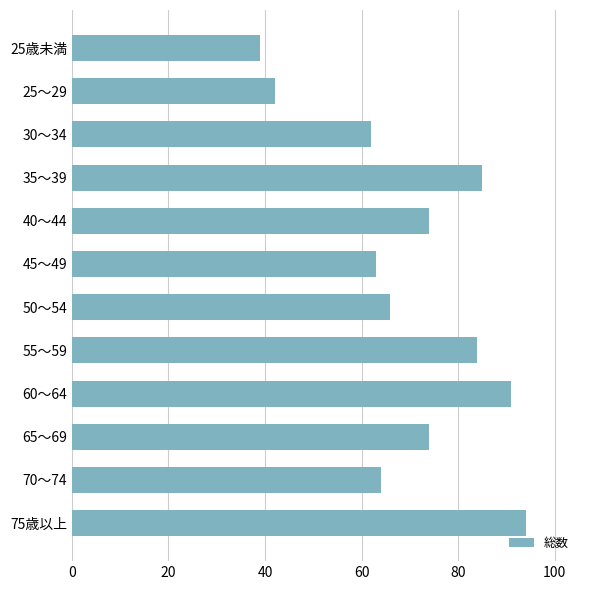

How many values are below 74000?

6